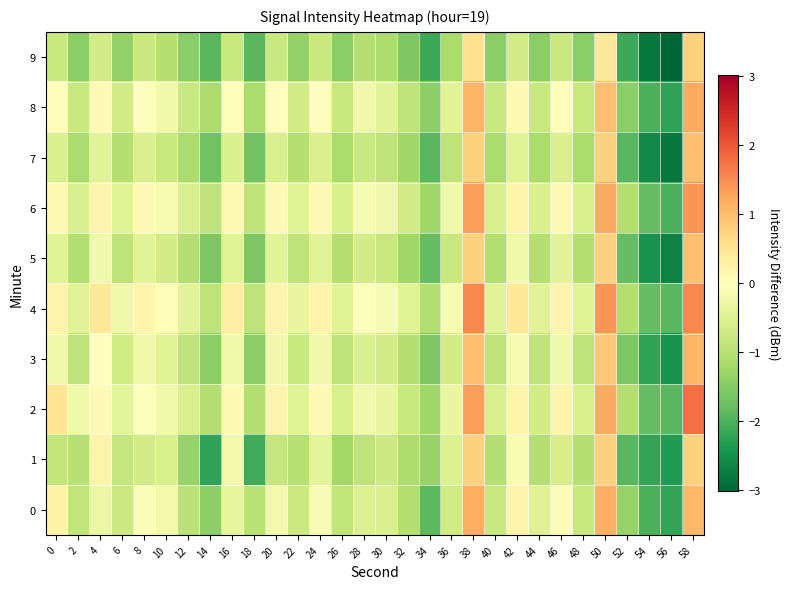

Rank the series at 36 from lowest to highest value.

9, 7, 5, 0, 3, 1, 8, 2, 6, 4